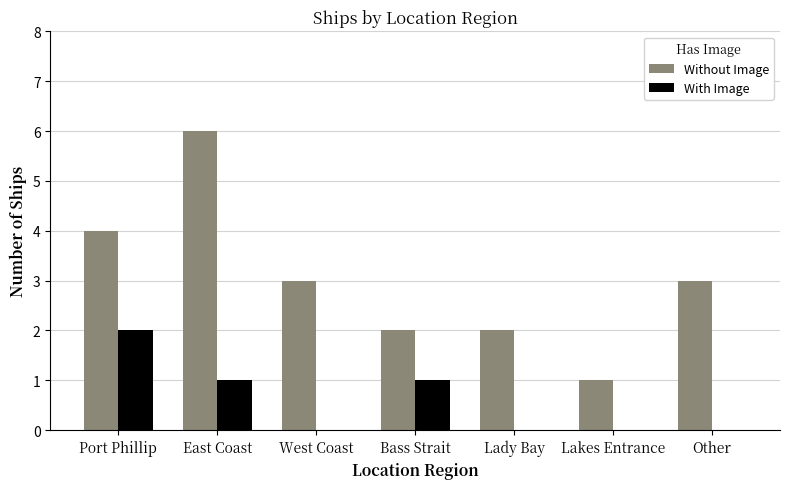

What is the maximum value shown in the chart?

6